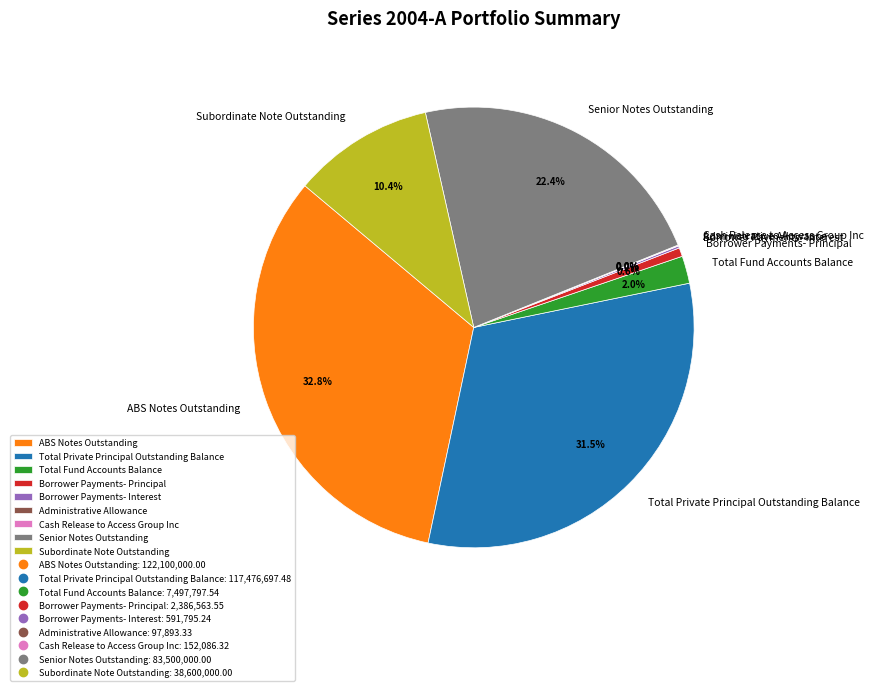

To the nearest percent, what is the difference between the Senior Notes Outstanding and ABS Notes Outstanding slice percentages?

10%